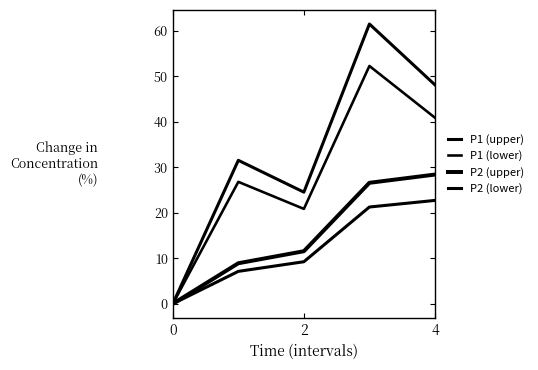

Rank the series by their maximum value, from highest to lowest.

P1 (upper), P1 (lower), P2 (upper), P2 (lower)